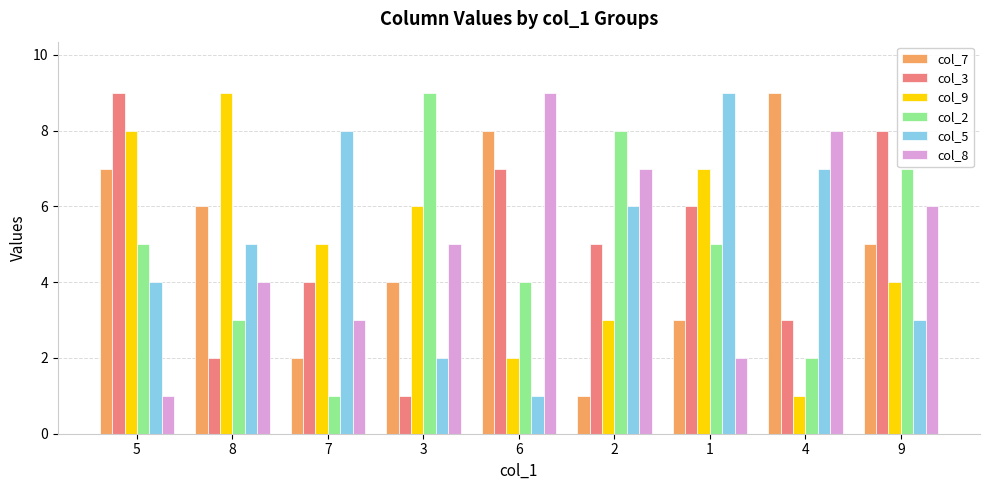

Reading right to left, extract all data points from this chart.

col_7: 5	9	3	1	8	4	2	6	7
col_3: 8	3	6	5	7	1	4	2	9
col_9: 4	1	7	3	2	6	5	9	8
col_2: 7	2	5	8	4	9	1	3	5
col_5: 3	7	9	6	1	2	8	5	4
col_8: 6	8	2	7	9	5	3	4	1